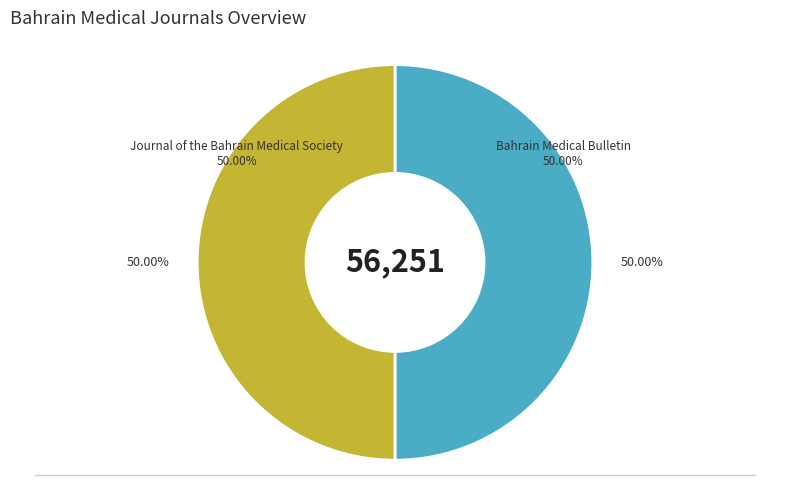

Is the sum of Journal of the Bahrain Medical Society and Bahrain Medical Bulletin greater than half?

Yes